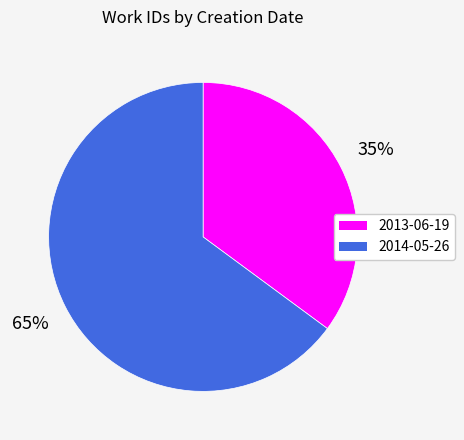

What is the smallest slice in the pie chart?

2013-06-19